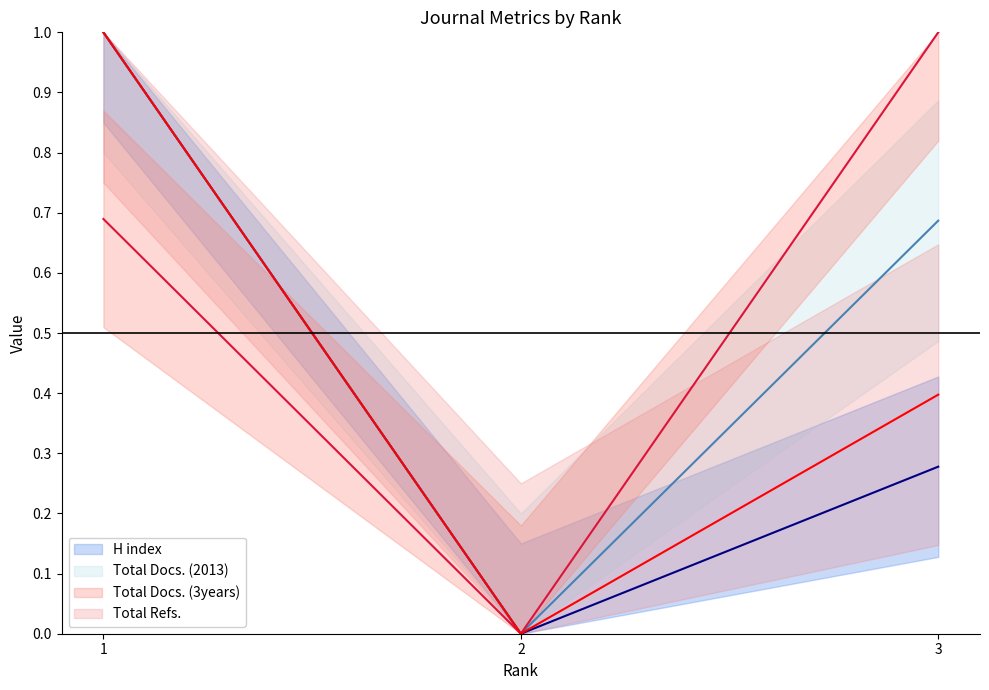

The value of Total Docs. (2013) (line) at 1 is 0.3. True or false?

False